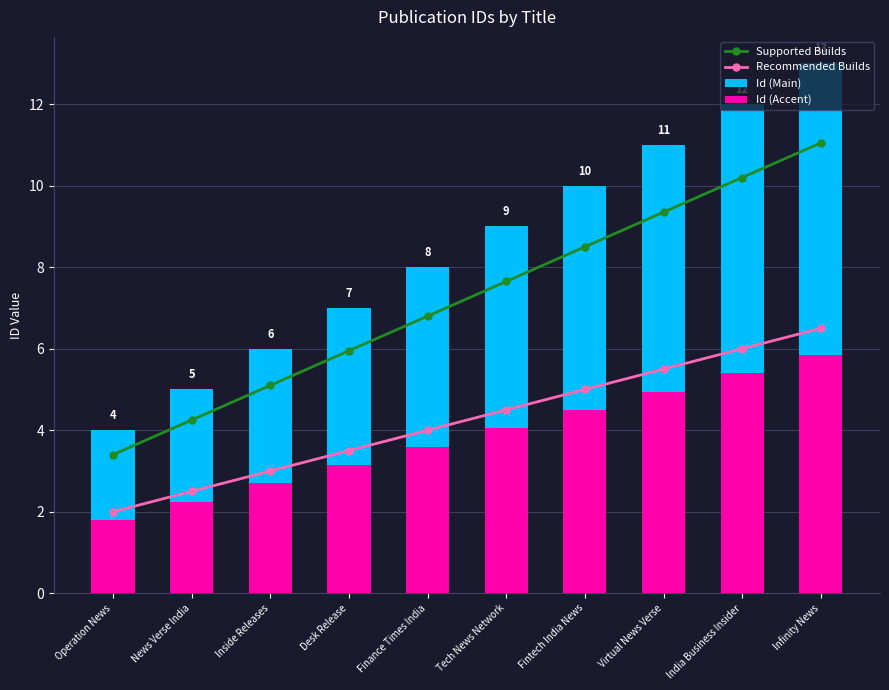

The value of Supported Builds at Finance Times India is 3.2. True or false?

False